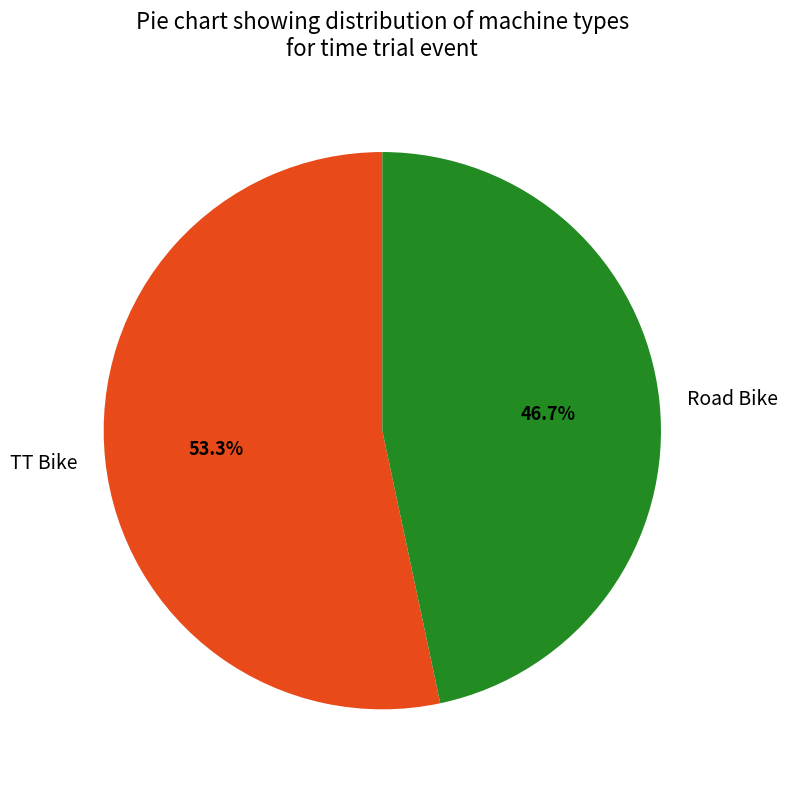

How many slices are in this pie chart?

2